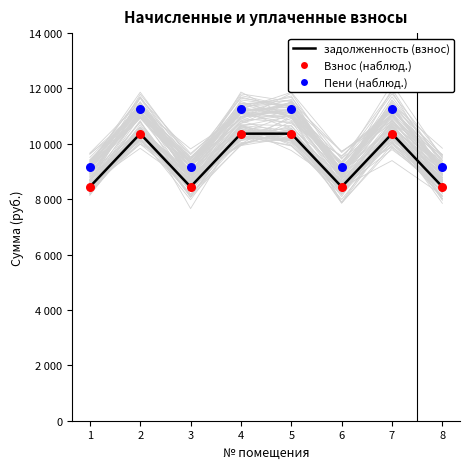

What is the ratio of the value at 6 to the value at 1?

1.0